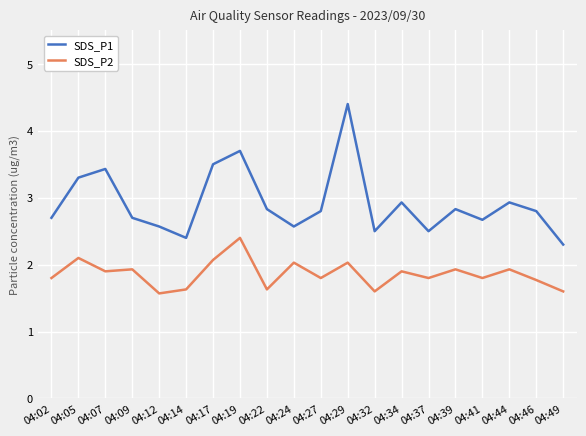

Is it true that SDS_P1 equals 0.8 at 04:49?

False